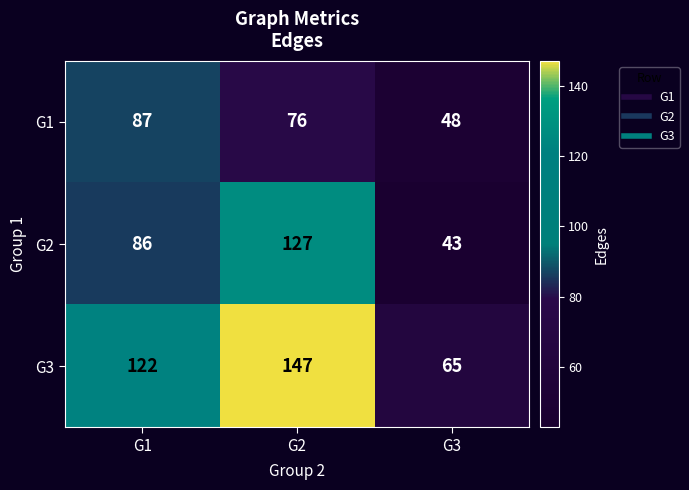

Which series has the largest range (max minus min)?

G2